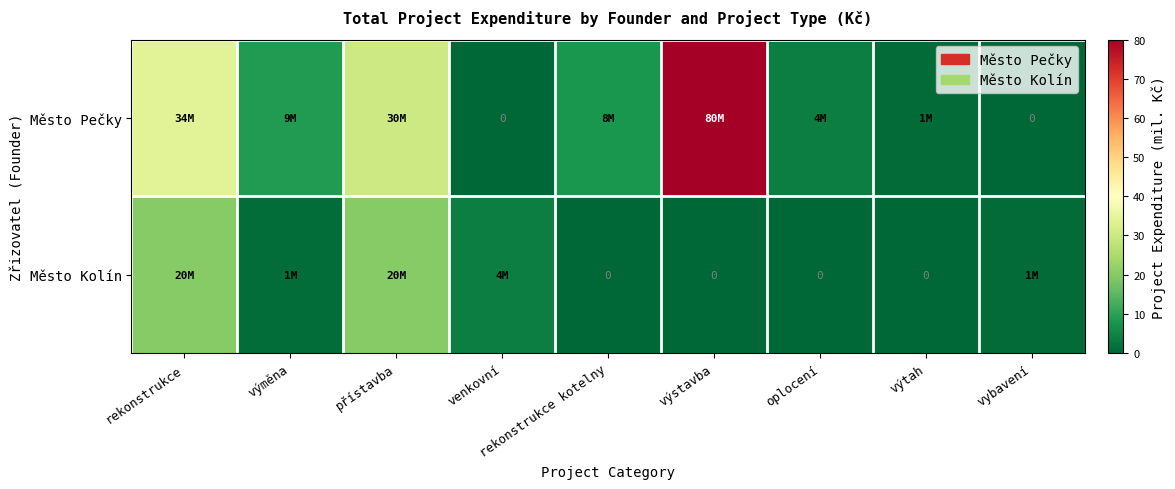

Which series has the largest total across all categories?

Město Pečky